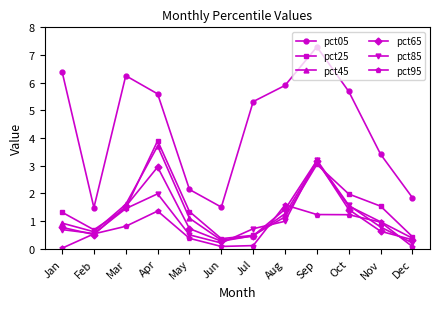

What is the spread (max minus min) of values at May?

1.8